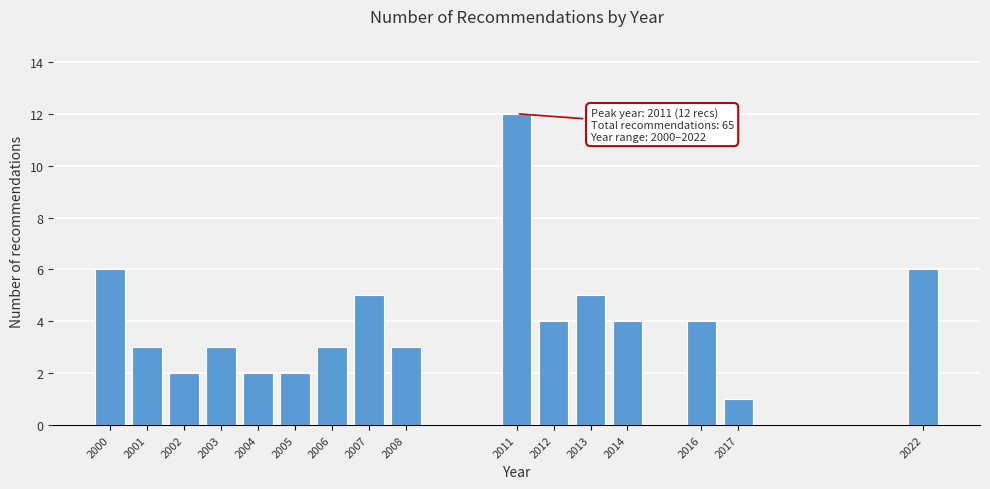

Reading right to left, extract all data points from this chart.

2022=6	2017=1	2016=4	2014=4	2013=5	2012=4	2011=12	2008=3	2007=5	2006=3	2005=2	2004=2	2003=3	2002=2	2001=3	2000=6